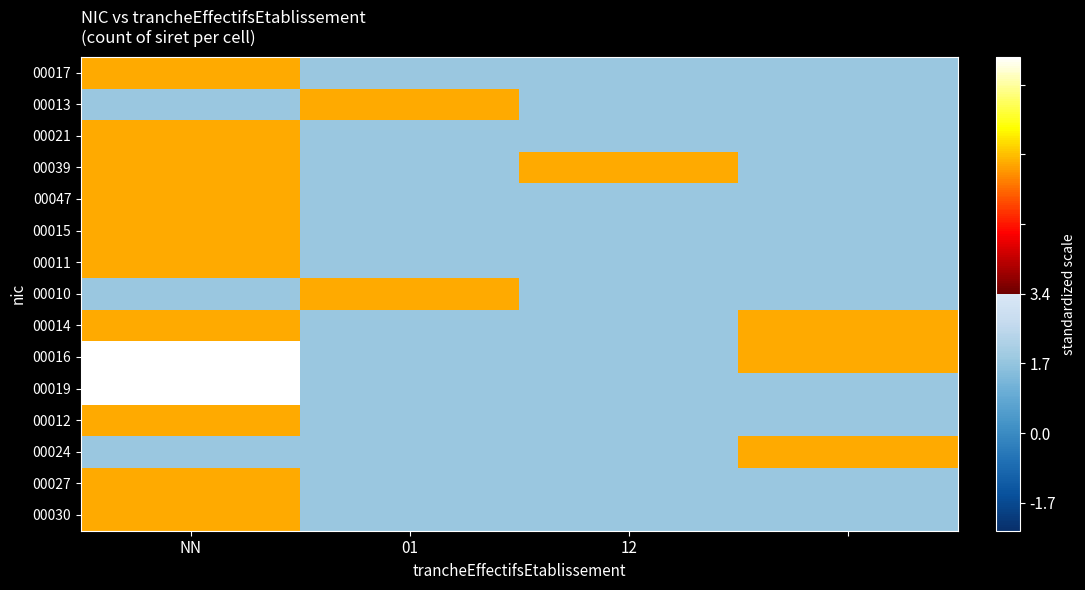

Which series has the widest spread of values?

00016